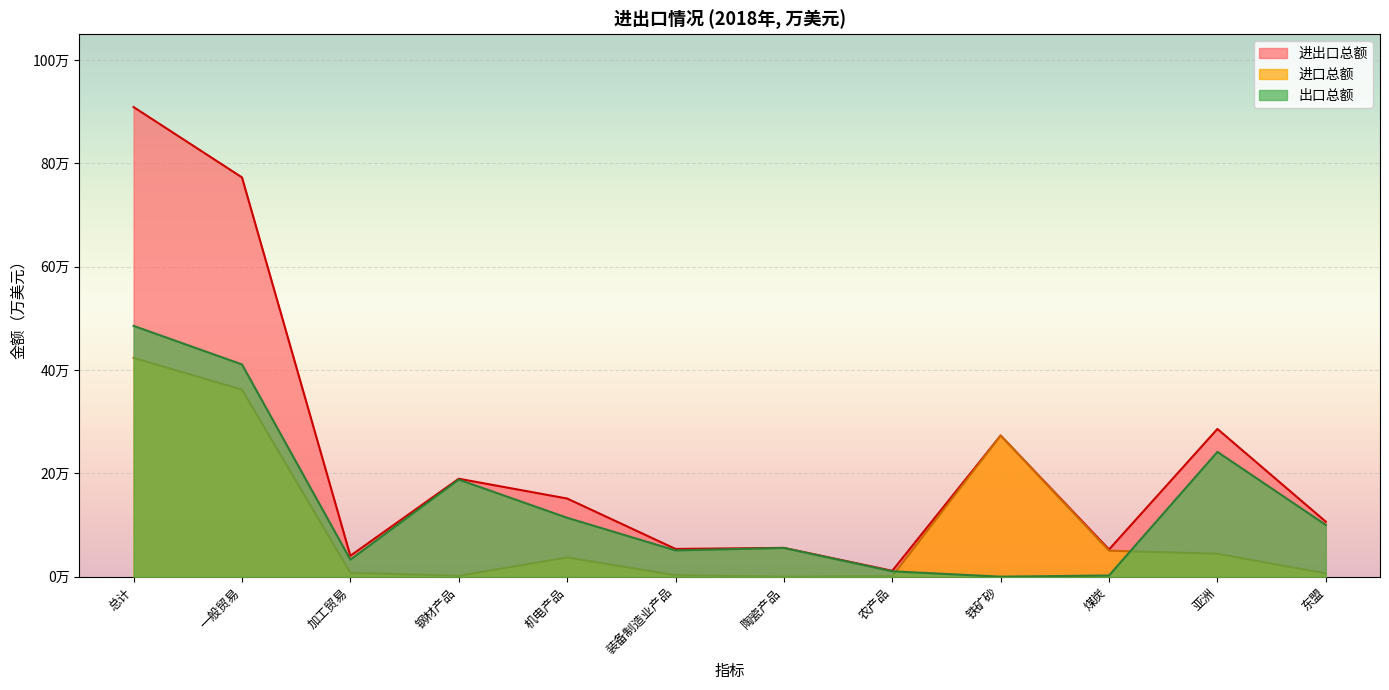

Where is the first local minimum for 进出口总额?

加工贸易